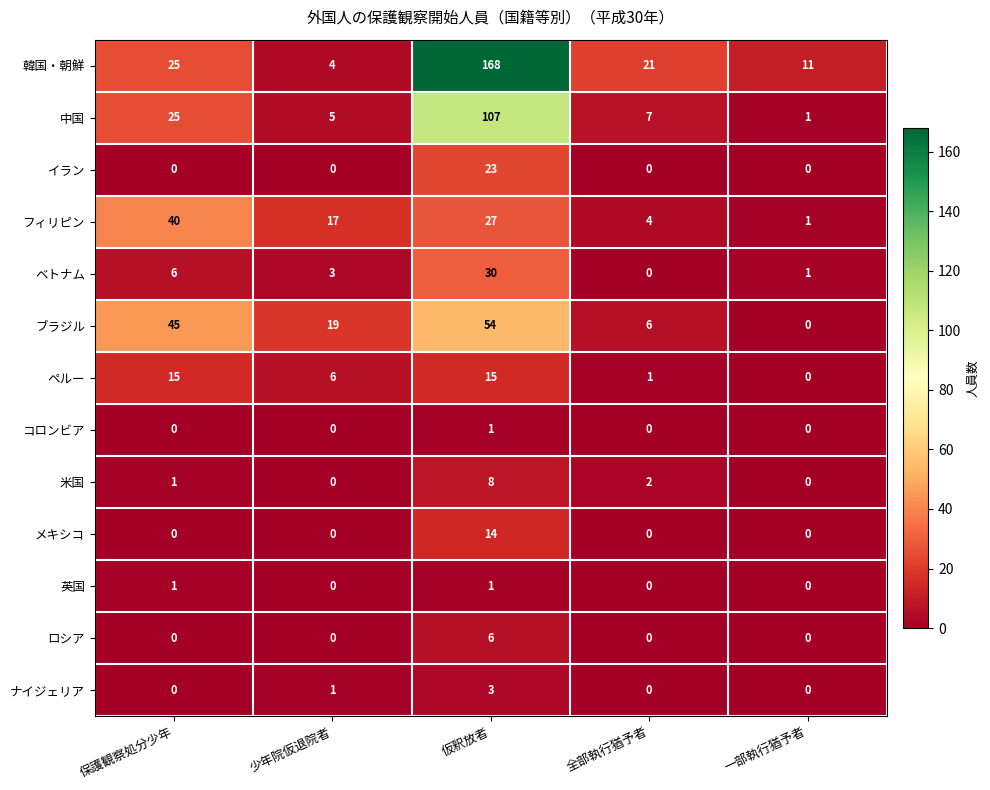

Which series has the largest range (max minus min)?

韓国・朝鮮